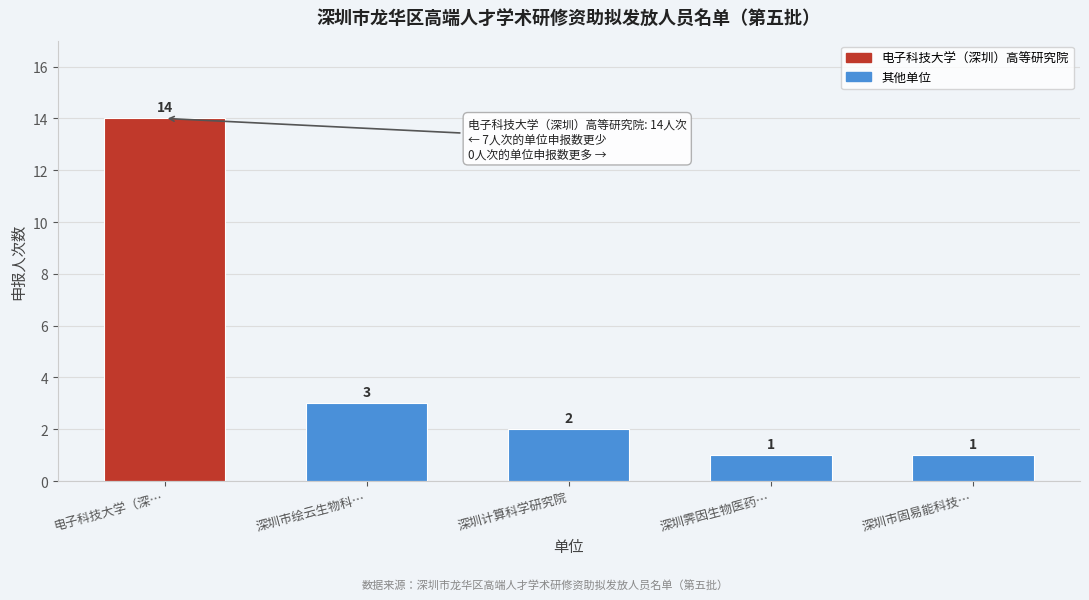

Reading left to right, list all the values displayed in this chart.

14	3	2	1	1